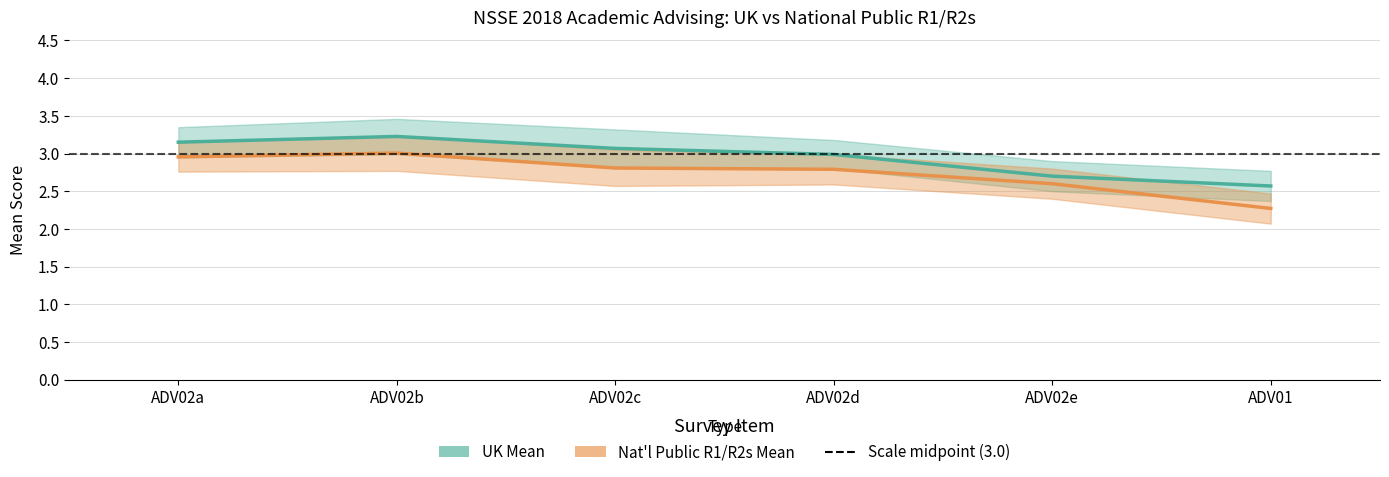

True or false: Natl Mean Lower has more than 0 points higher than both neighbors.

True